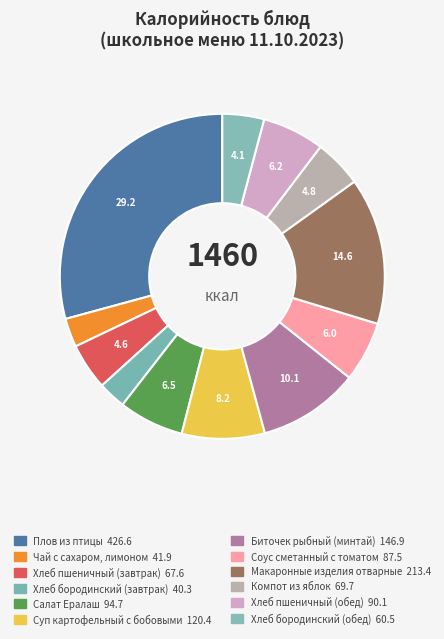

What is the smallest slice in the pie chart?

Хлеб бородинский (завтрак)